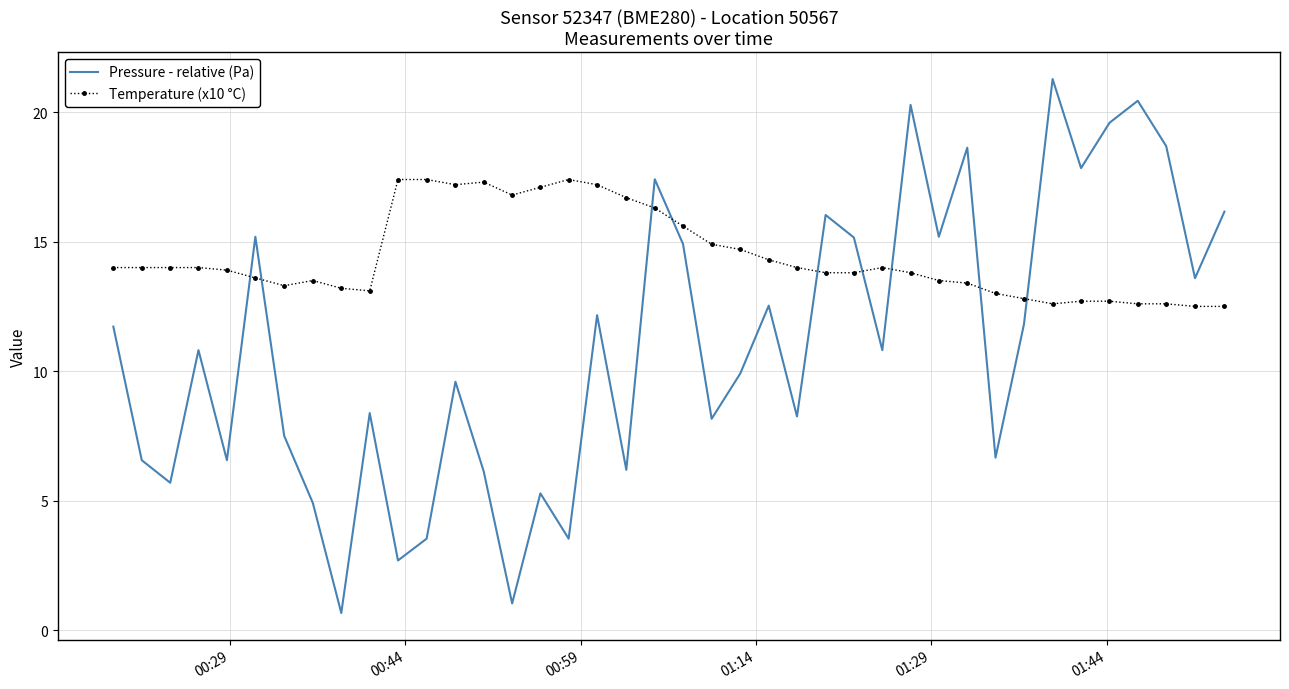

How many intersections are there between Pressure - relative (Pa) and Temperature (x10 °C)?

9